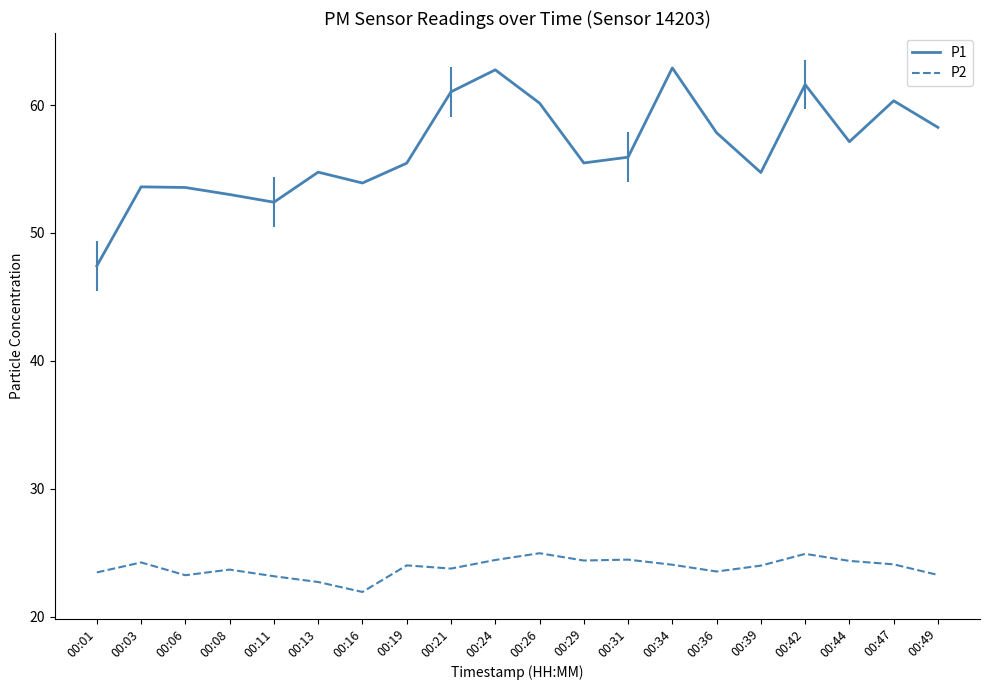

Which series has the largest total across all categories?

P1